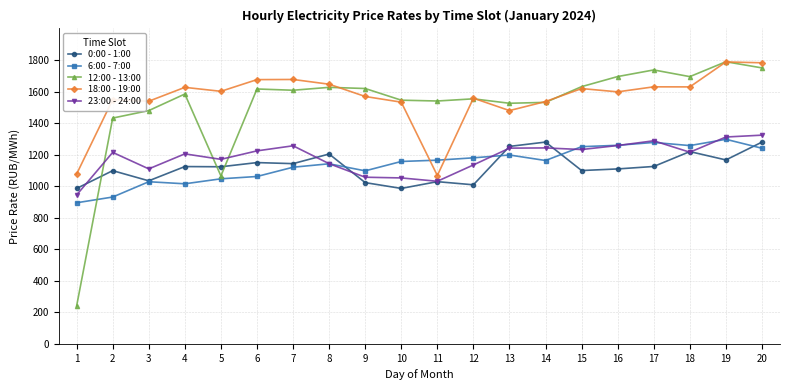

What is the maximum value for 12:00 - 13:00?

1789.1